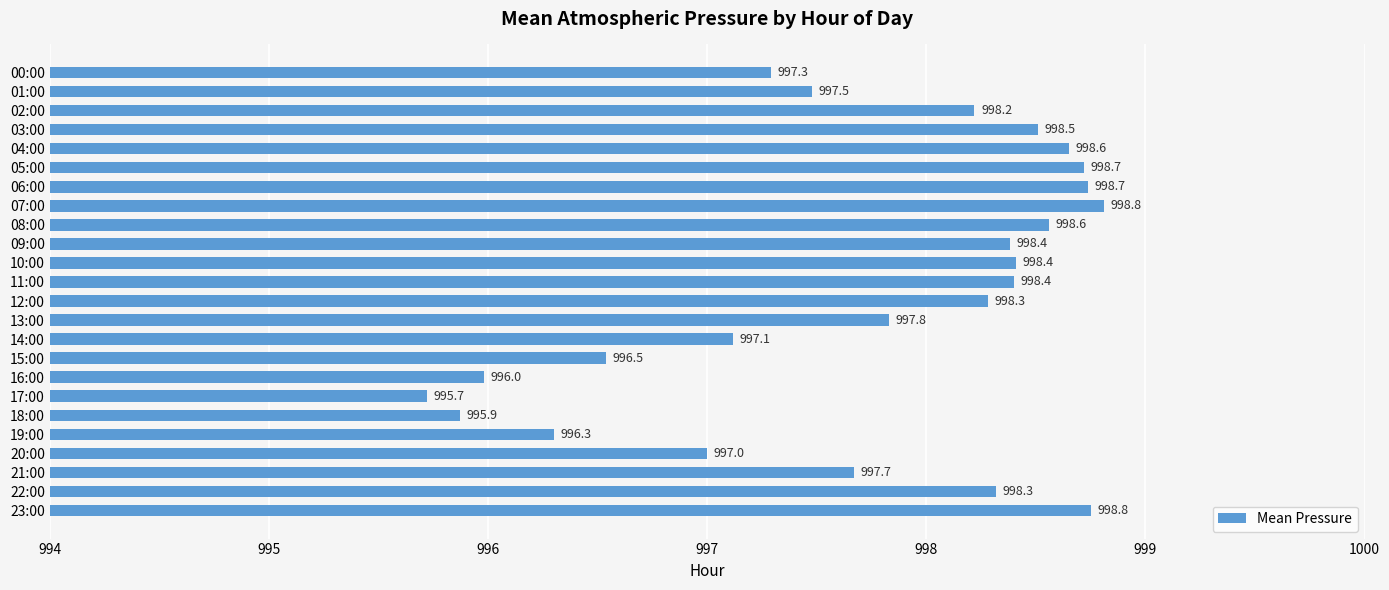

What is the minimum value shown in the chart?

995.7